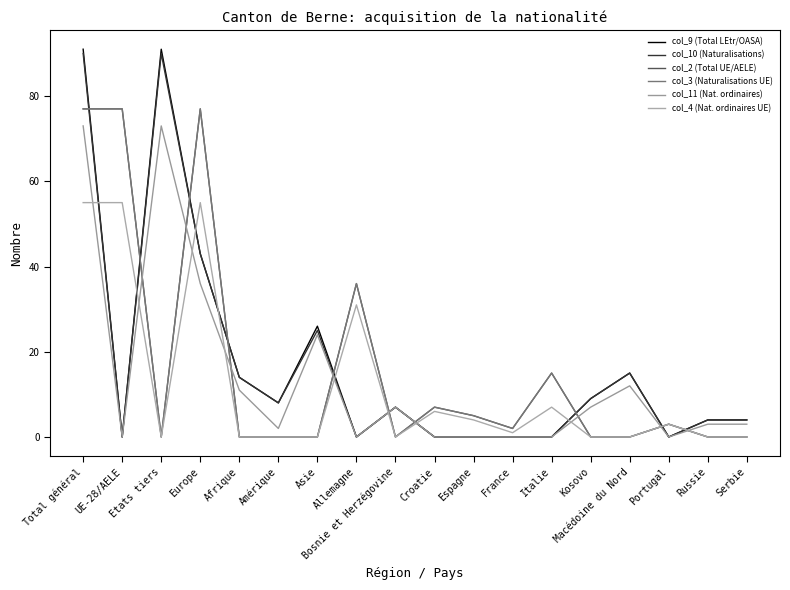

Which has a higher value, Kosovo or Europe?

Europe